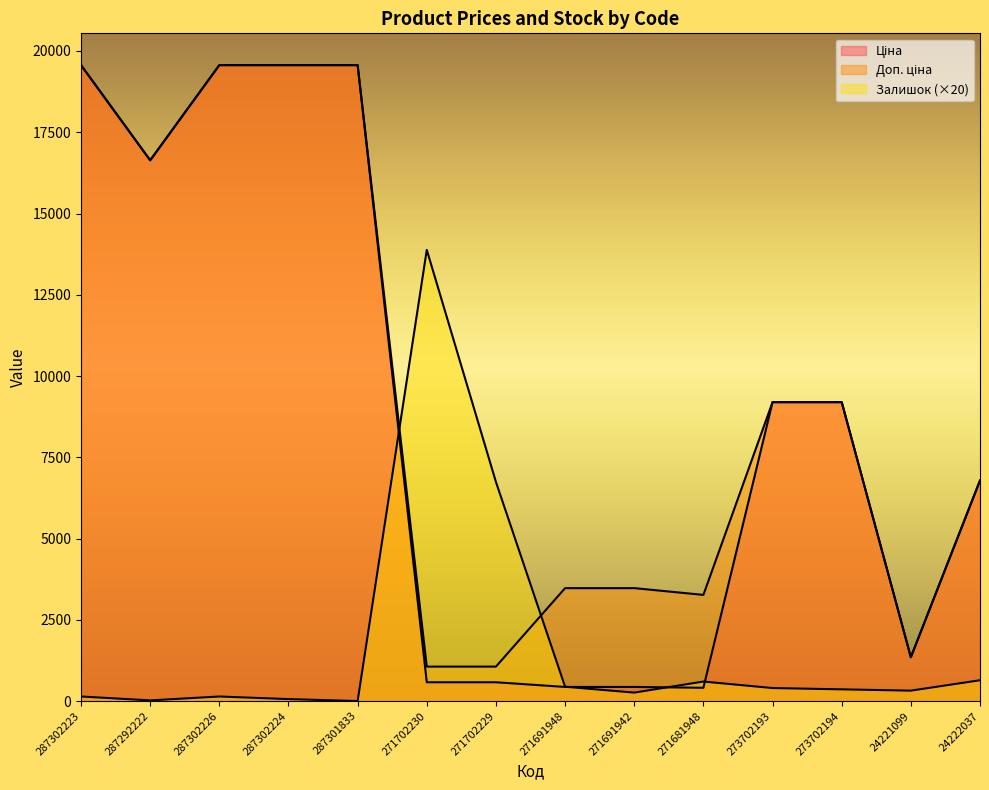

True or false: Доп. ціна and Залишок cross at least once.

True